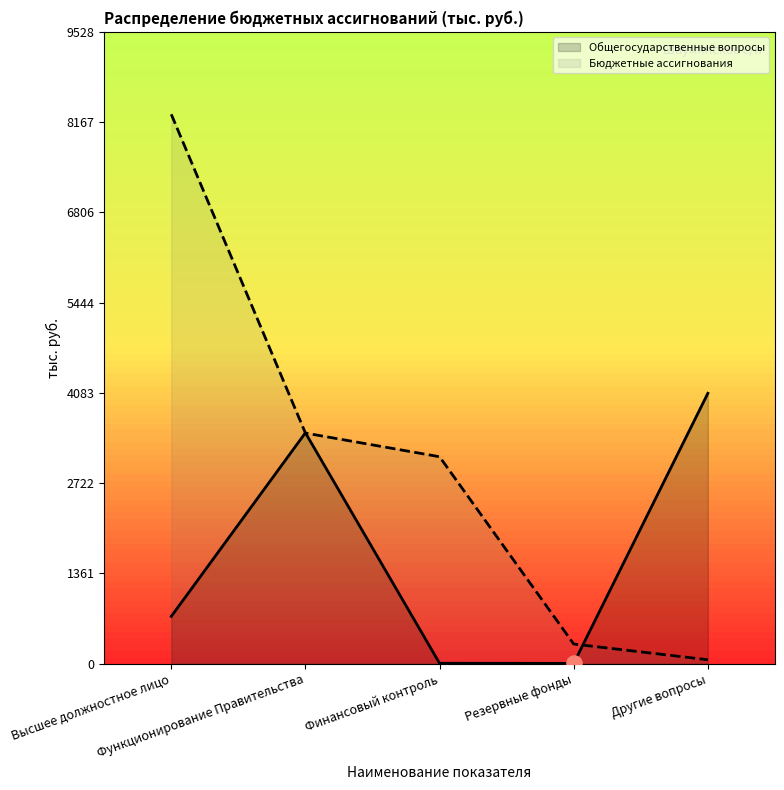

Which series reaches the minimum Y coordinate?

Общегосударственные вопросы